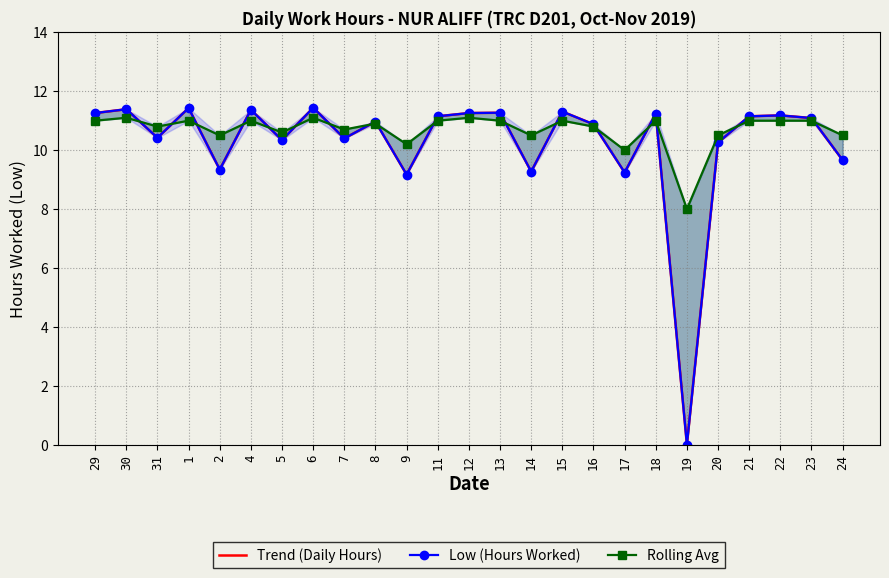

True or false: Rolling Avg has a value of 10.5 at 20.

True